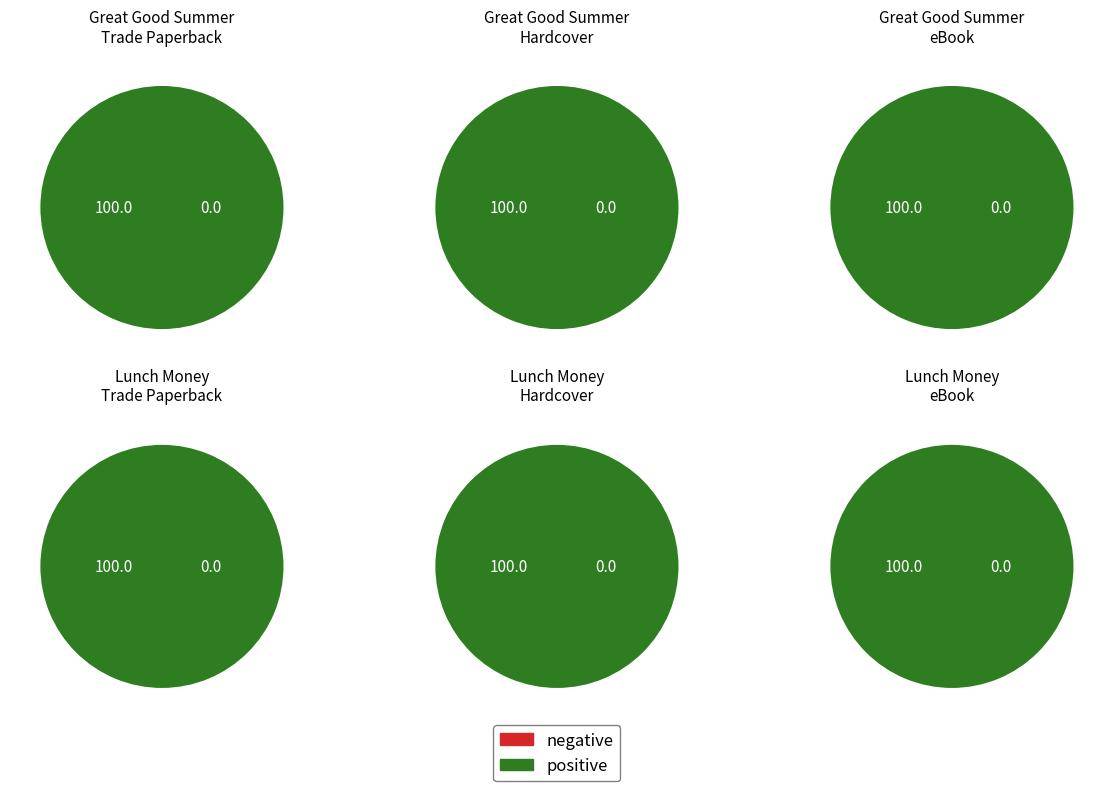

Which series has the largest range (max minus min)?

Trade Paperback